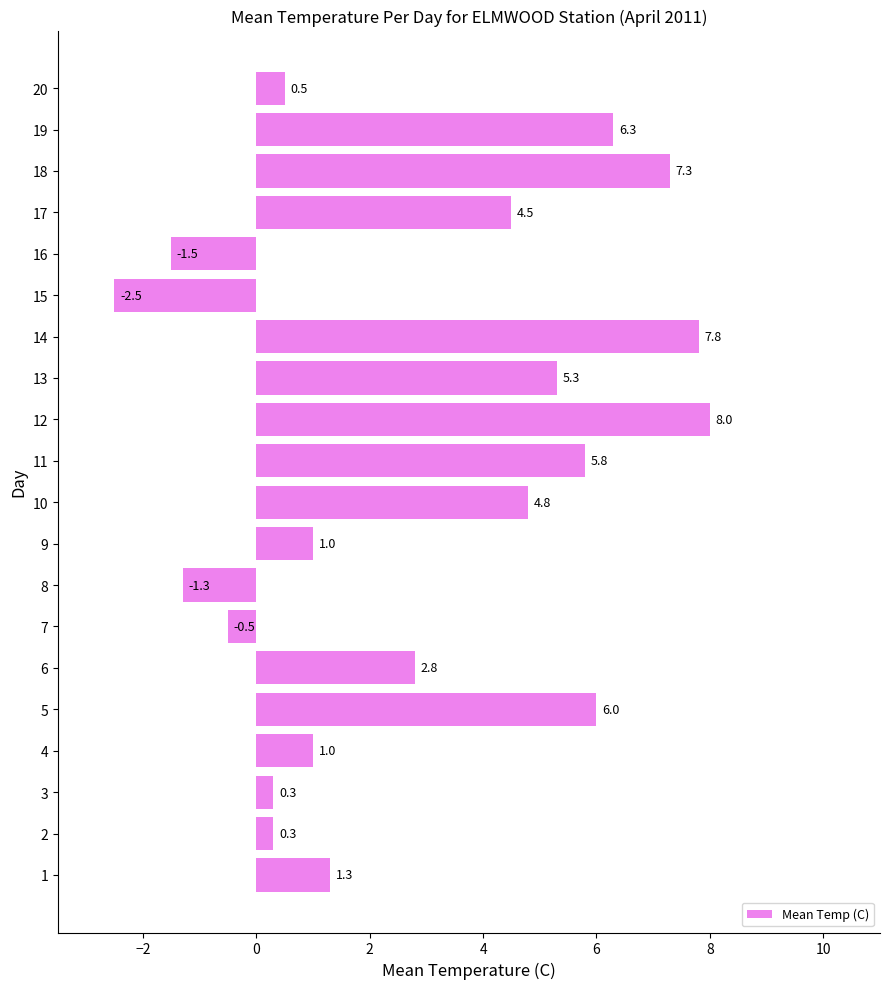

What is the difference between the values at 7 and 4?

1.5